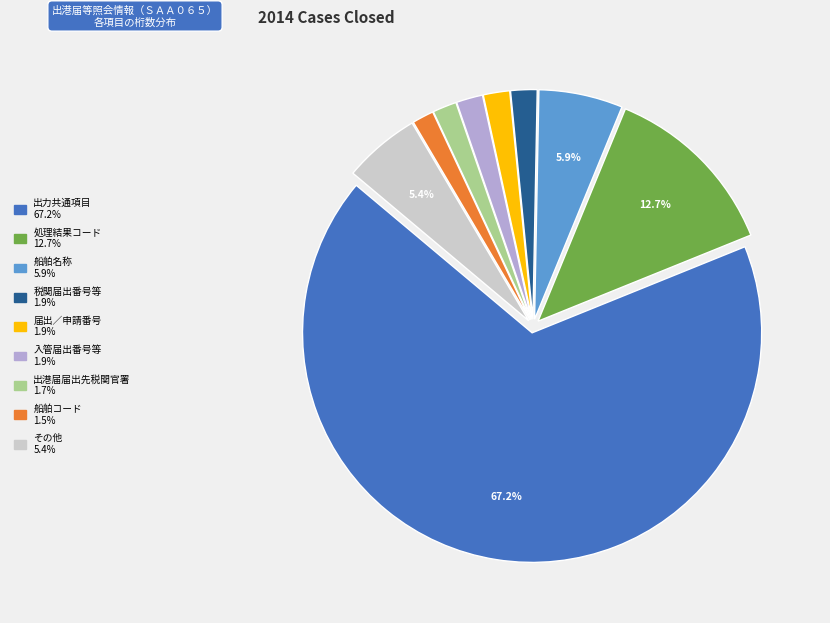

Count the number of slices in the pie.

9